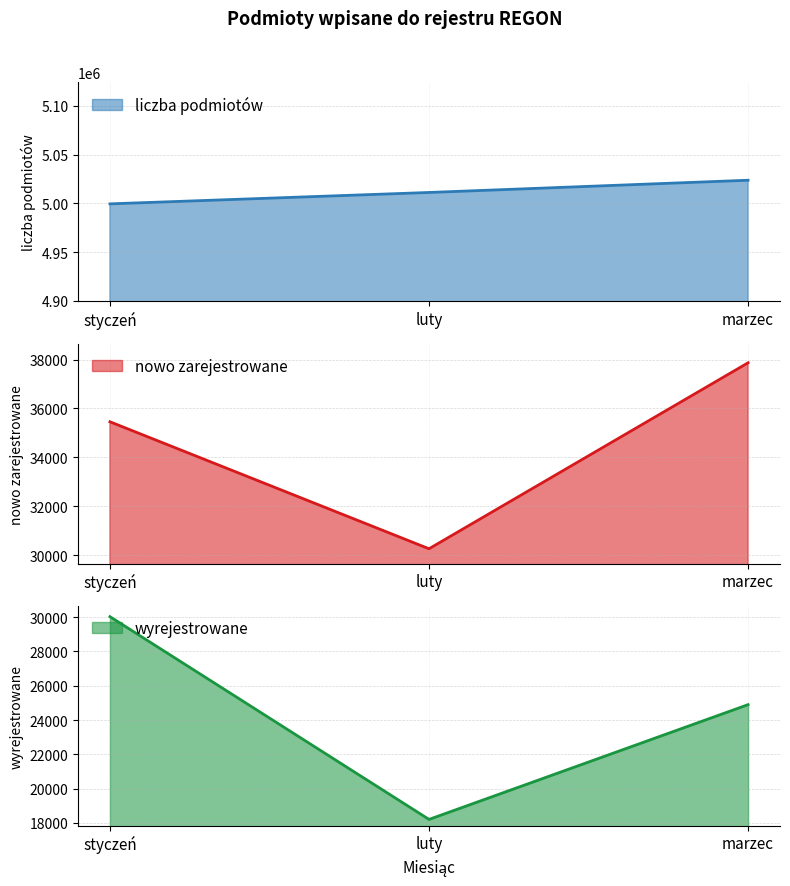

What is the difference between the second highest and minimum values in the nowo zarejestrowane series?

5198